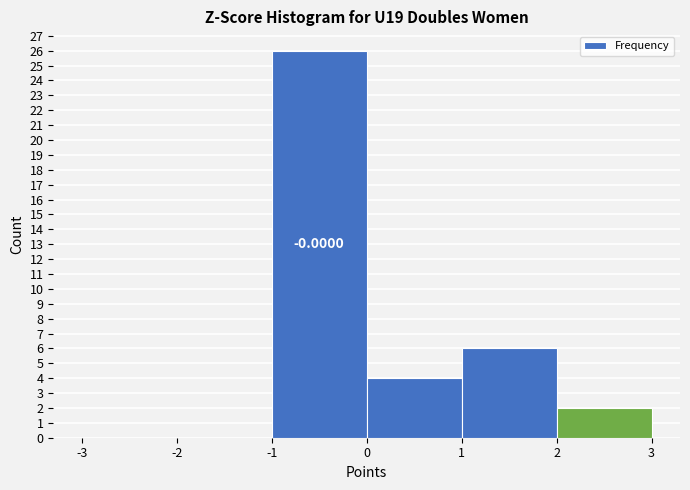

Over which range of the x-axis is the bar tallest?

-1 to 0